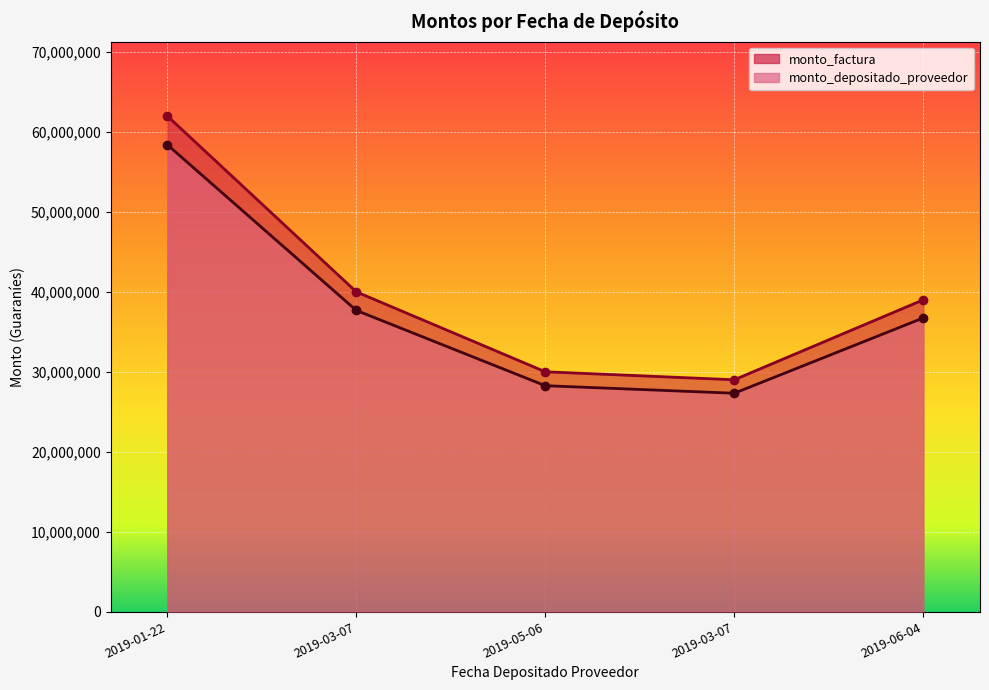

What is the label of the 5th point from the right?

2019-01-22